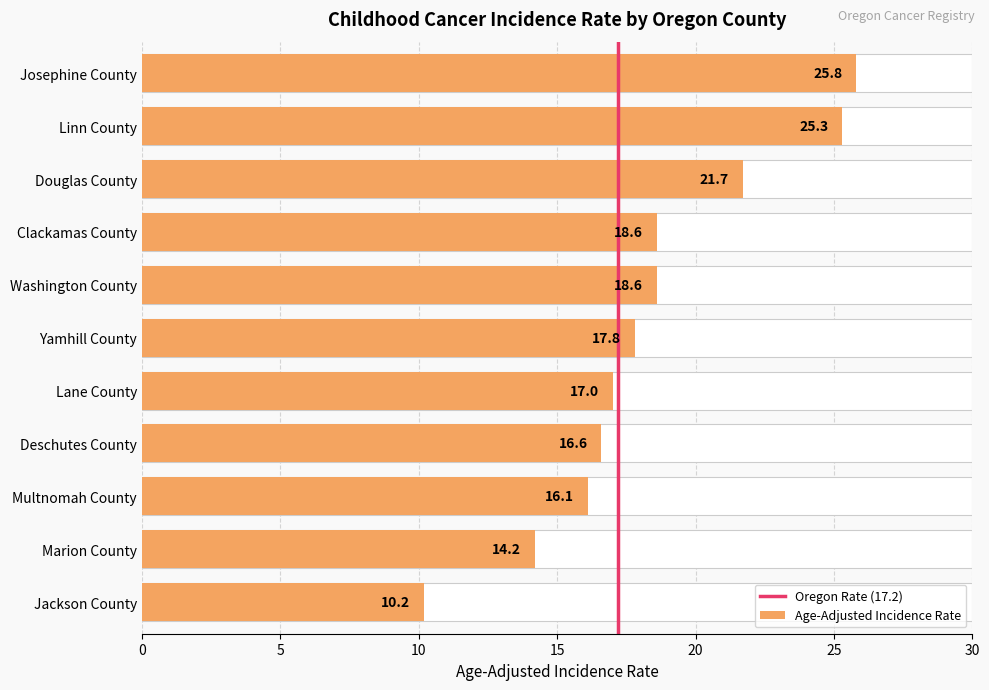

Read the value at Jackson County.

10.2